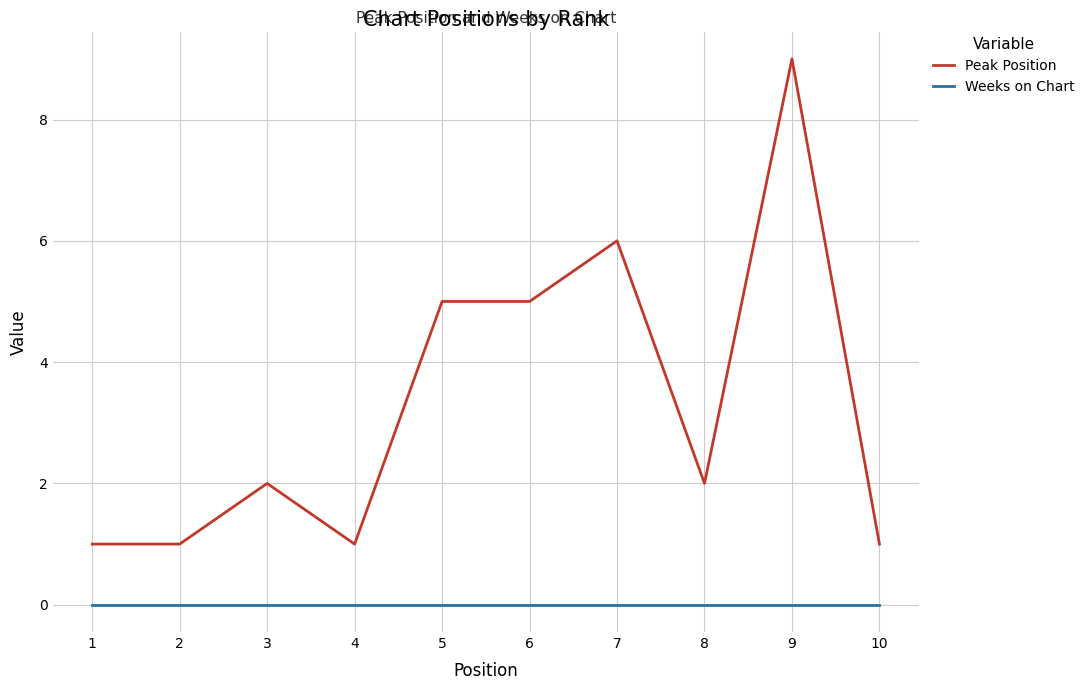

Which series changed the most between 7 and 9?

Peak Position